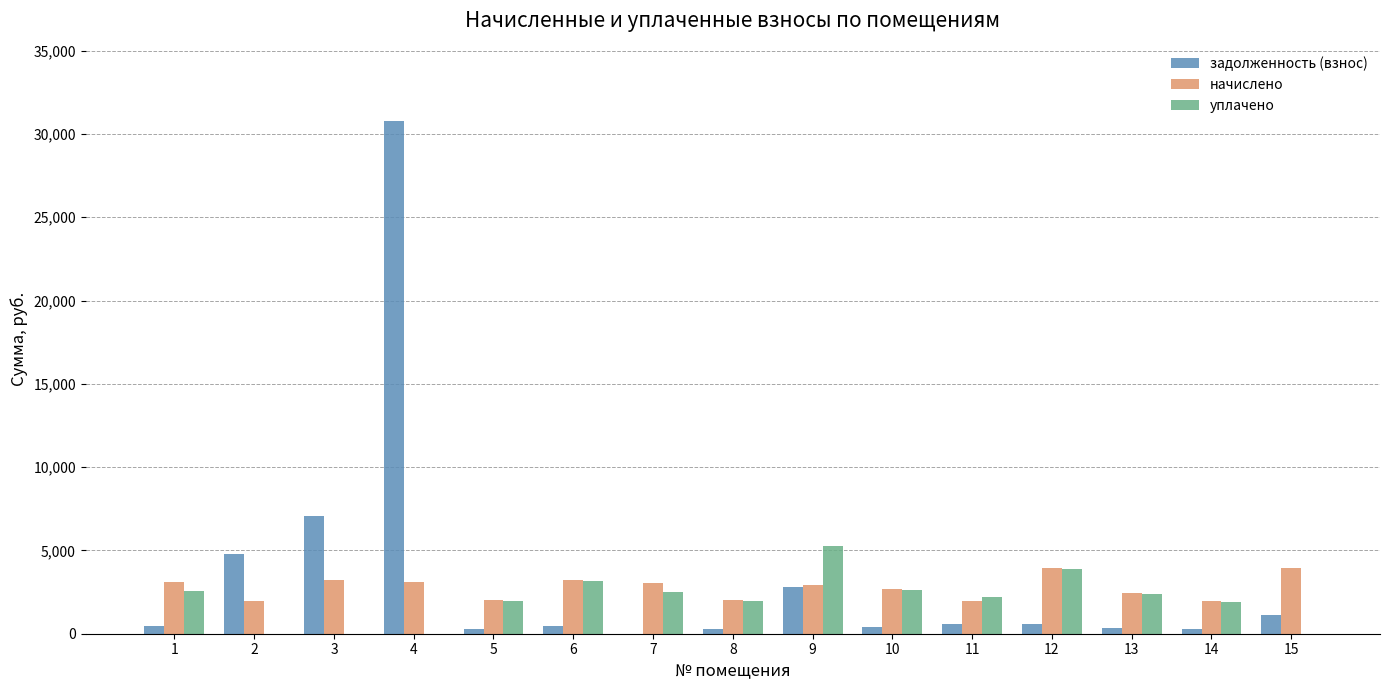

What is the highest value of the задолженность (взнос) series?

30799.3